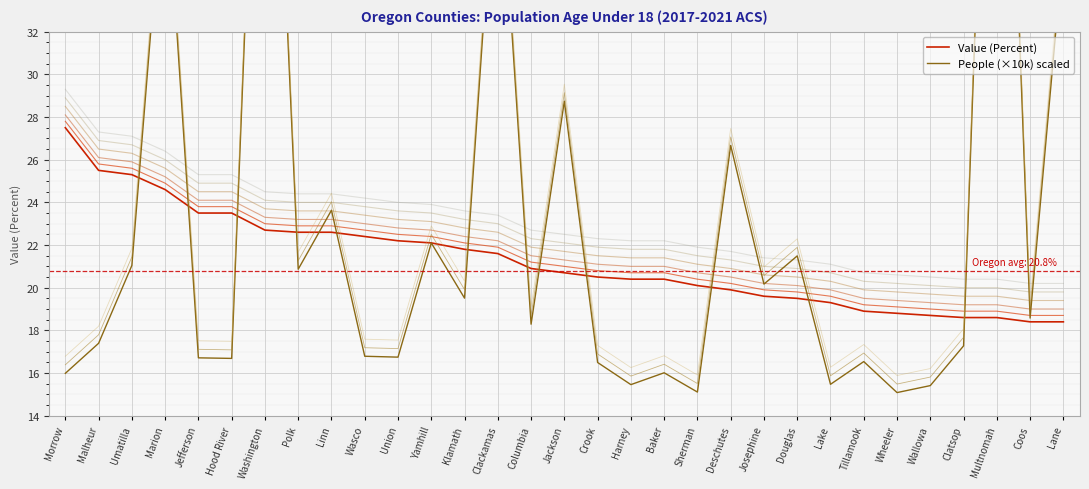

At how many categories does at least one series exceed 50?

2